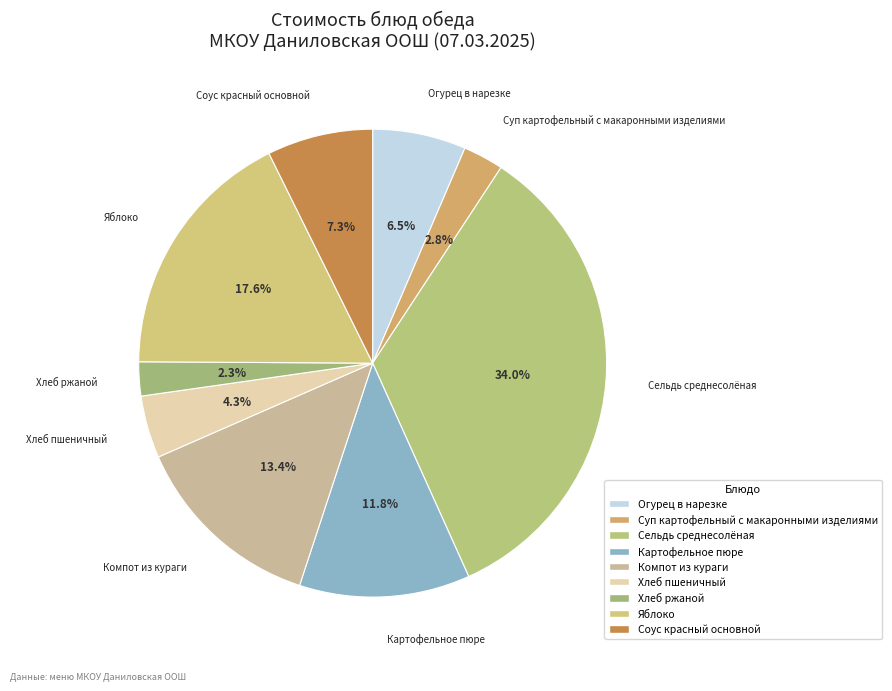

How many segments does this pie chart have?

9